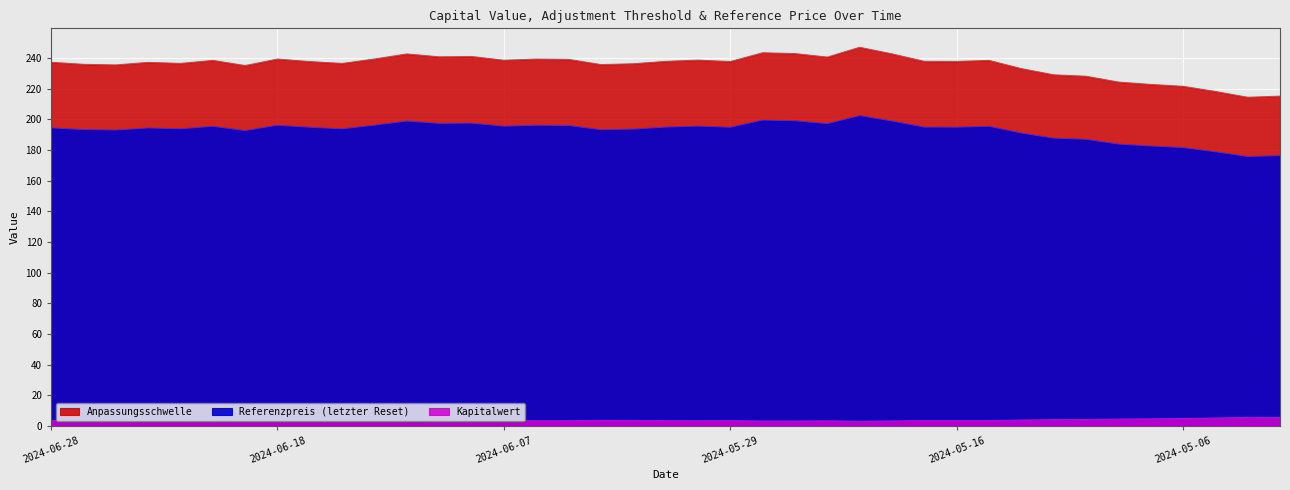

At which label does Referenzpreis reach its minimum?

2024-05-02